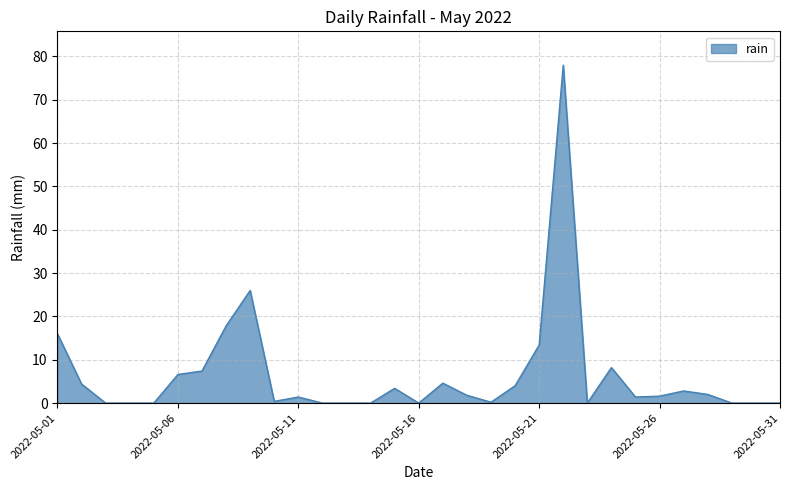

What is the greatest value displayed?

78.0